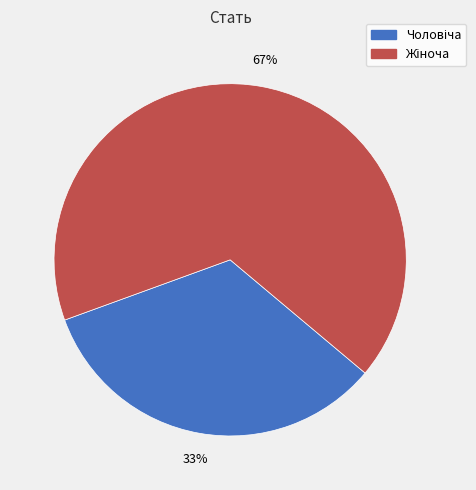

Is there any slice that represents more than half of the pie?

Yes